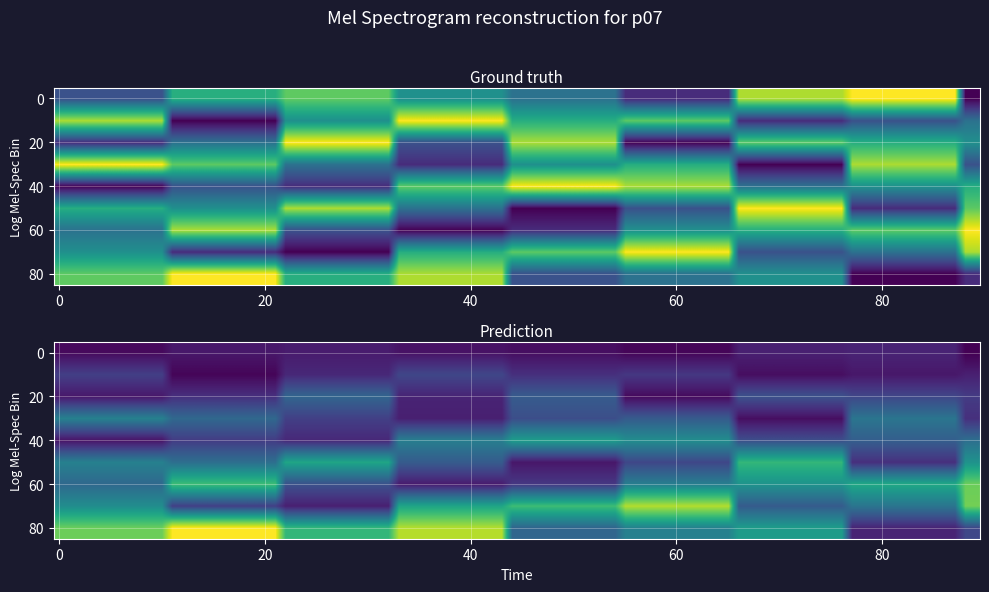

At how many categories does at least one series exceed 6?

9